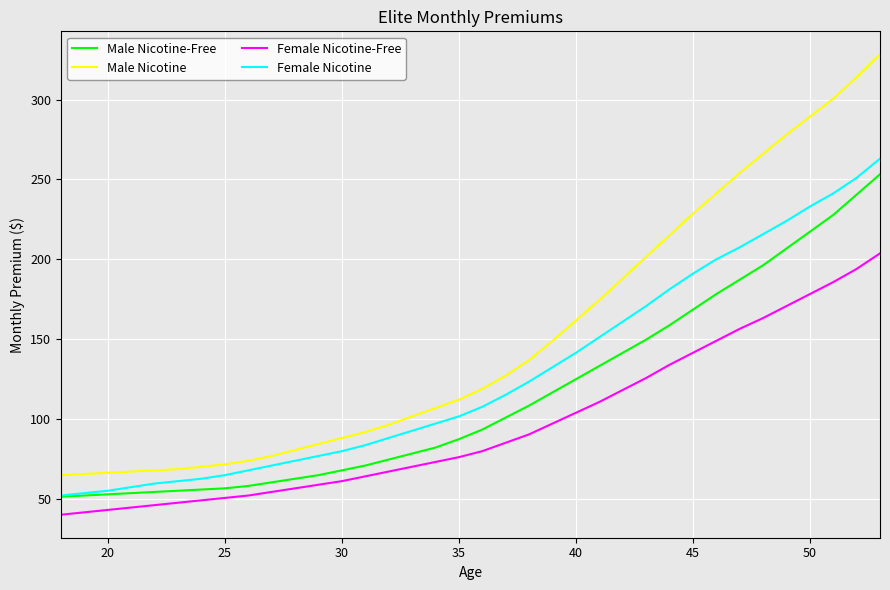

True or false: Female Nicotine and Female Nicotine-Free cross at least once.

False